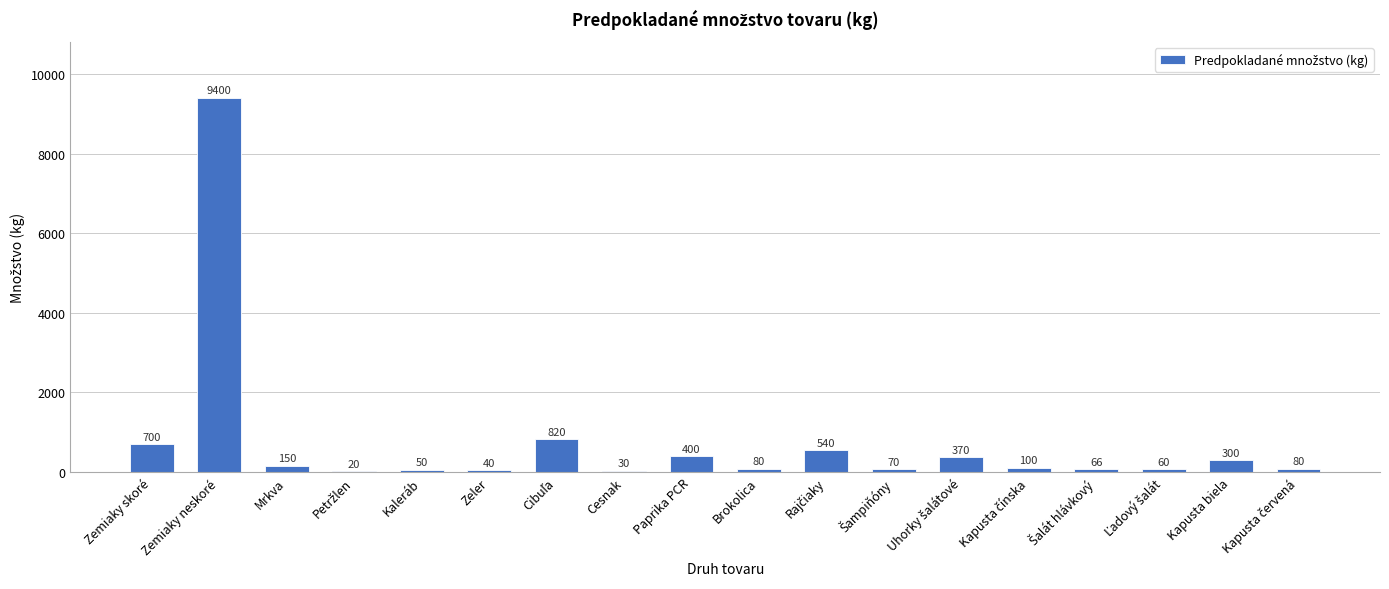

Reading left to right, extract all data points from this chart.

700	9400	150	20	50	40	820	30	400	80	540	70	370	100	66	60	300	80